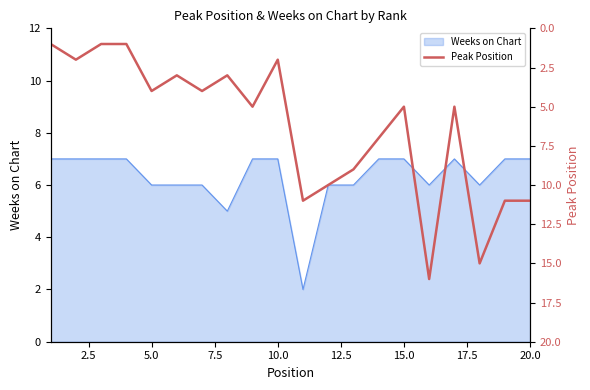

What is the highest value of the Weeks on Chart series?

7